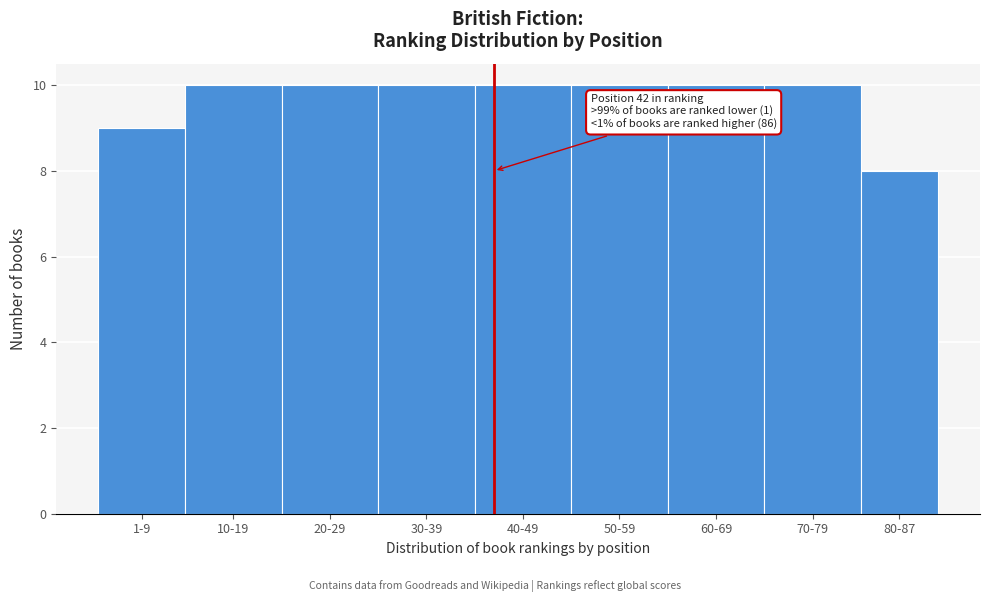

Reading left to right, what are all the values shown in this chart?

1-9=9	10-19=10	20-29=10	30-39=10	40-49=10	50-59=10	60-69=10	70-79=10	80-87=8